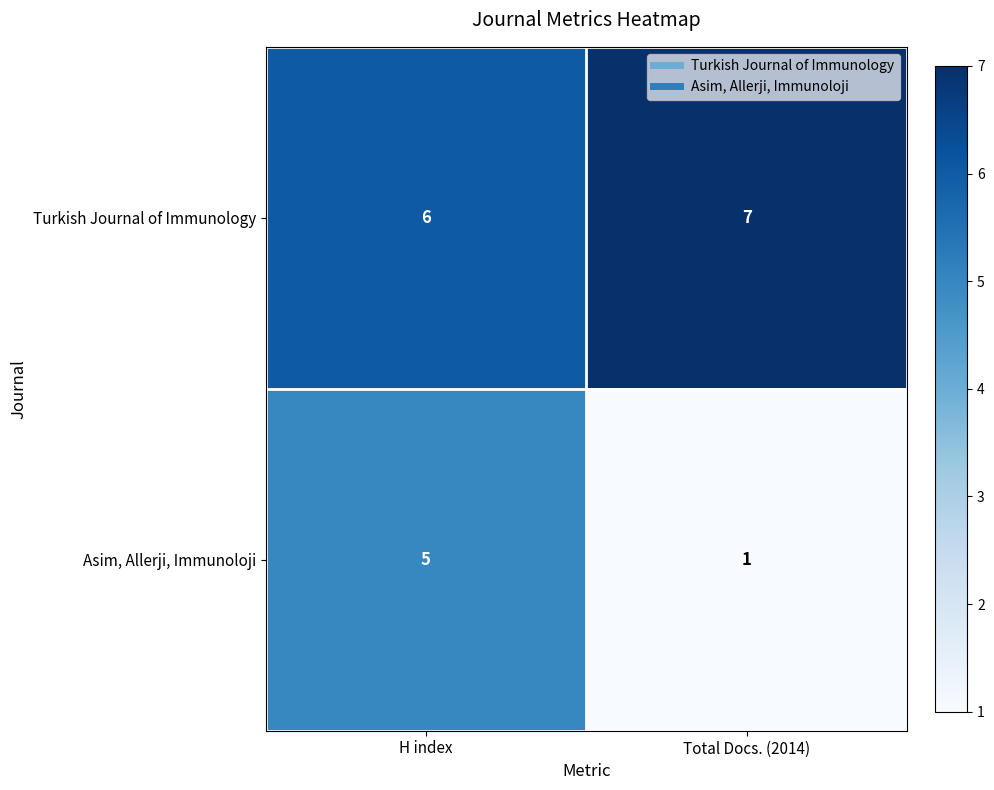

List the series in order of their overall mean, highest first.

Turkish Journal of Immunology, Asim, Allerji, Immunoloji